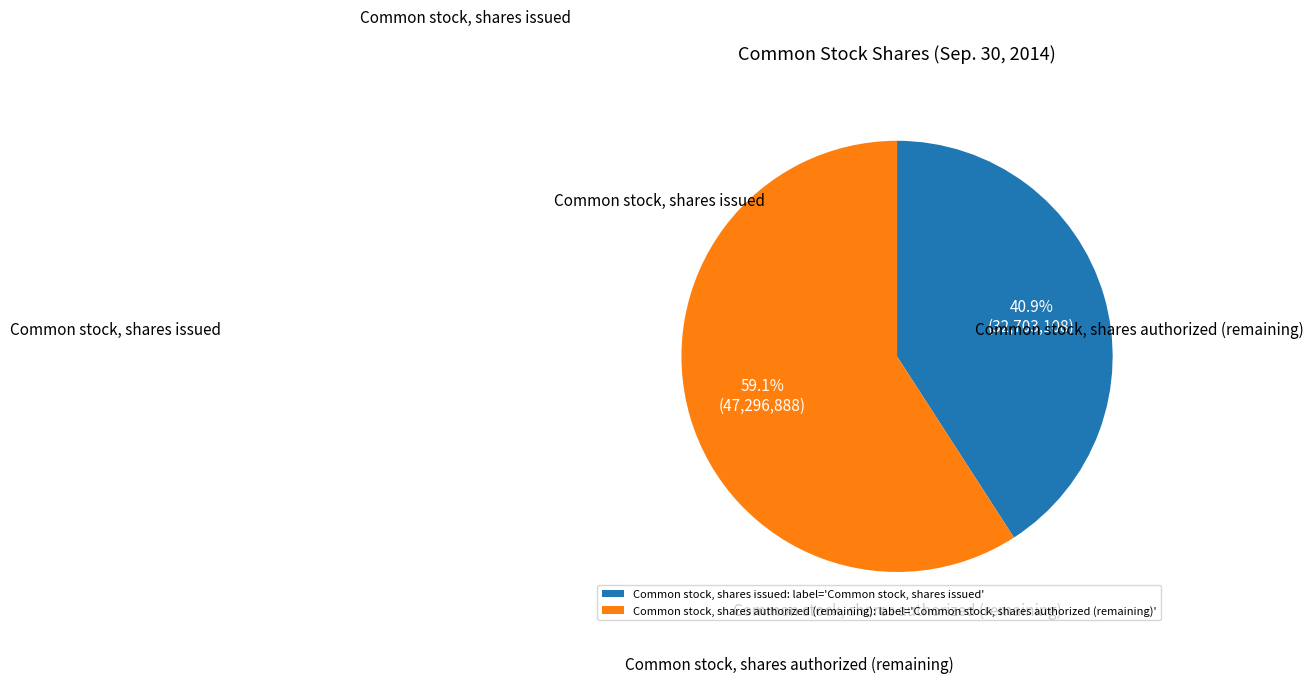

To the nearest percent, what is the average slice percentage?

50%